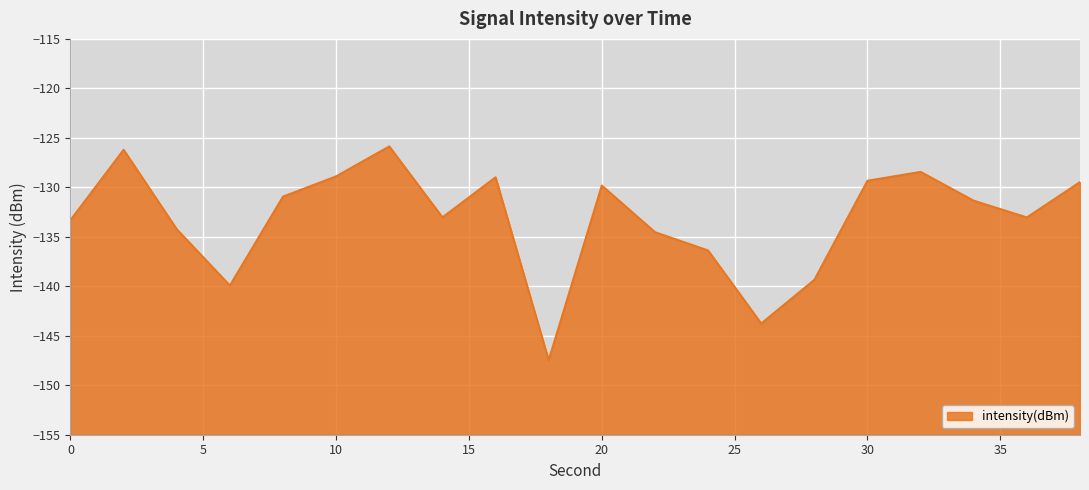

Rank the categories by value from highest to lowest.

12, 2, 32, 10, 16, 30, 38, 20, 8, 34, 14, 36, 0, 4, 22, 24, 28, 6, 26, 18